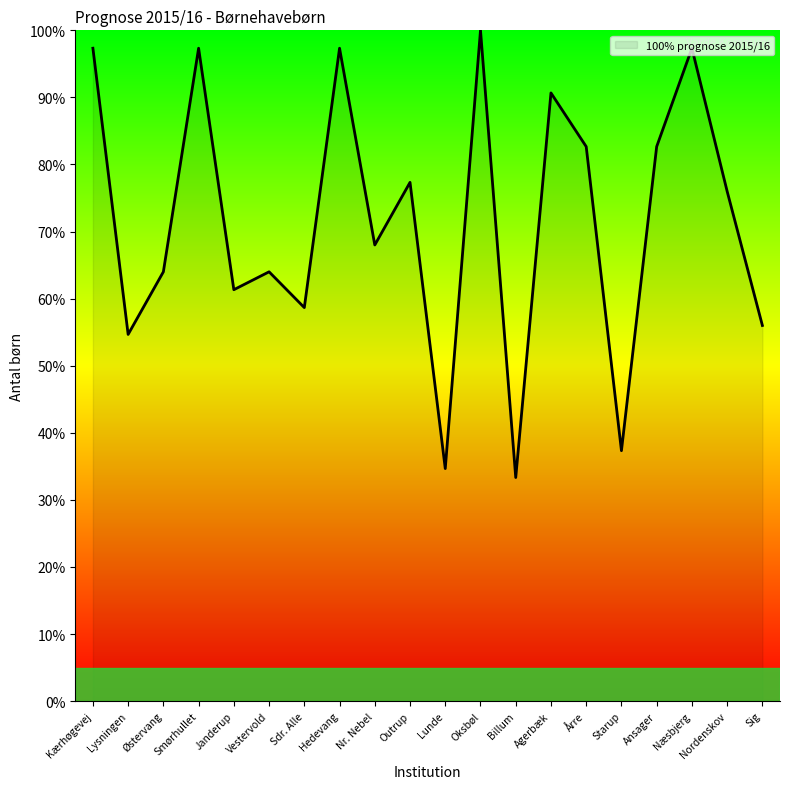

How many categories are shown in the chart?

20